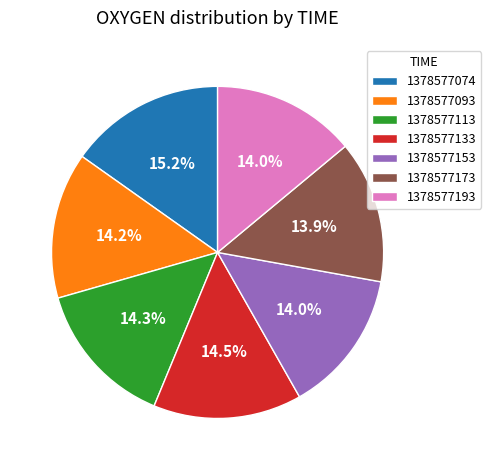

Is there a majority slice in this chart?

No